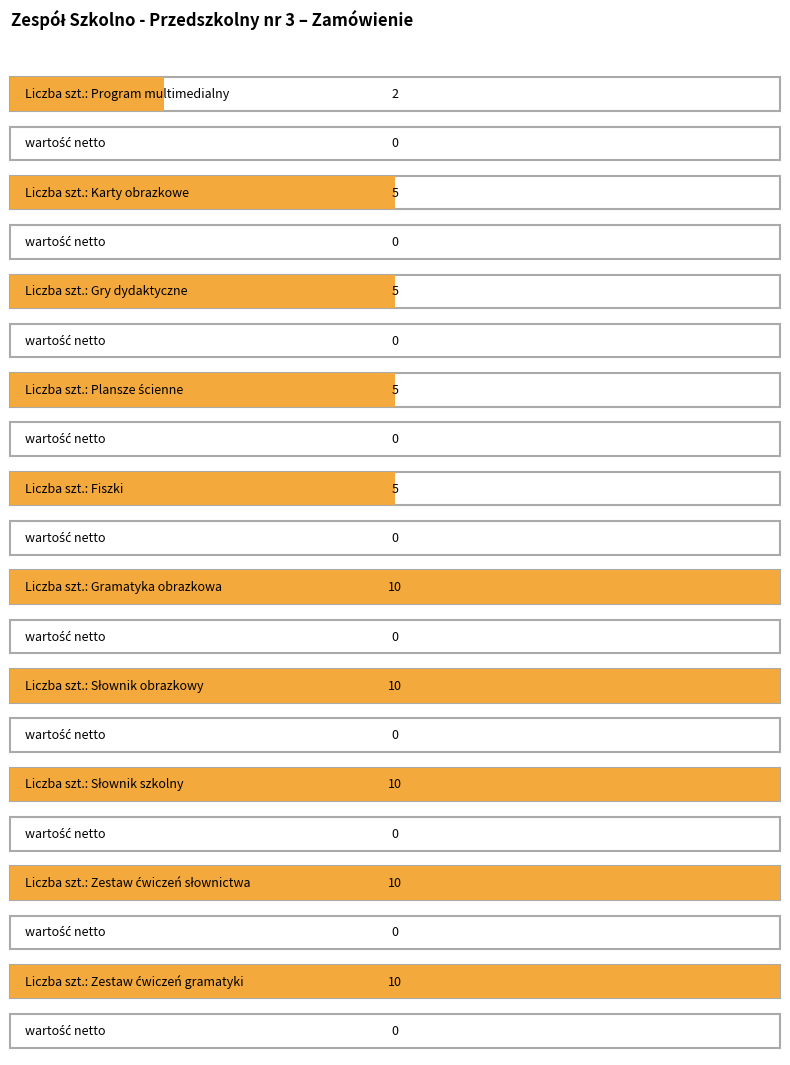

Count the number of data series in this chart.

2